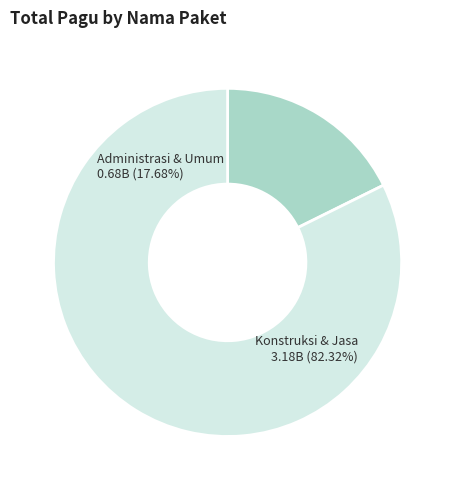

Does Belanja Pakaian Dinas Lapangan account for over 50% of the chart?

No